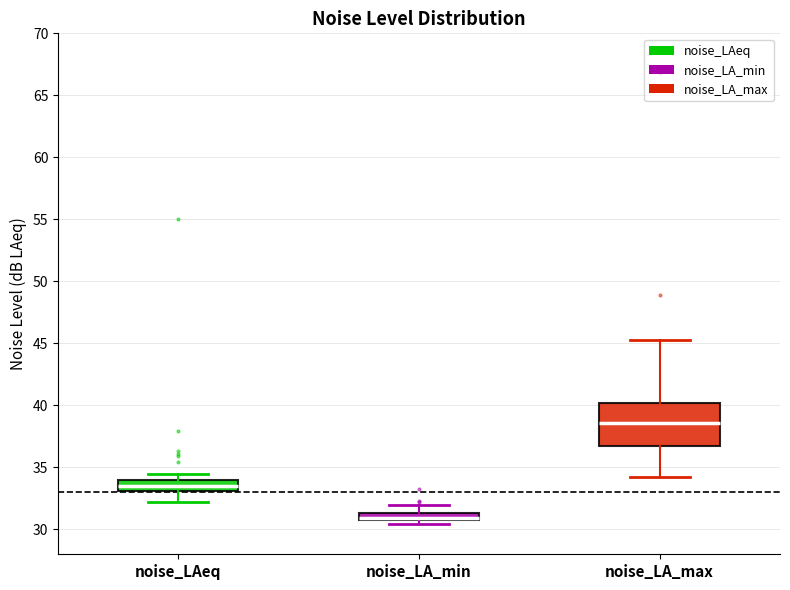

Which box's median line is the highest?

noise_LA_max